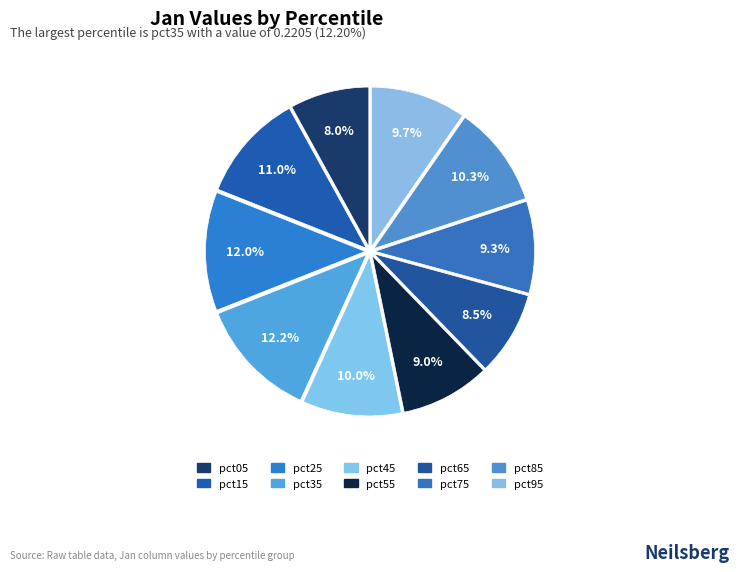

What is the total percentage of pct05 and pct95?

17.7%